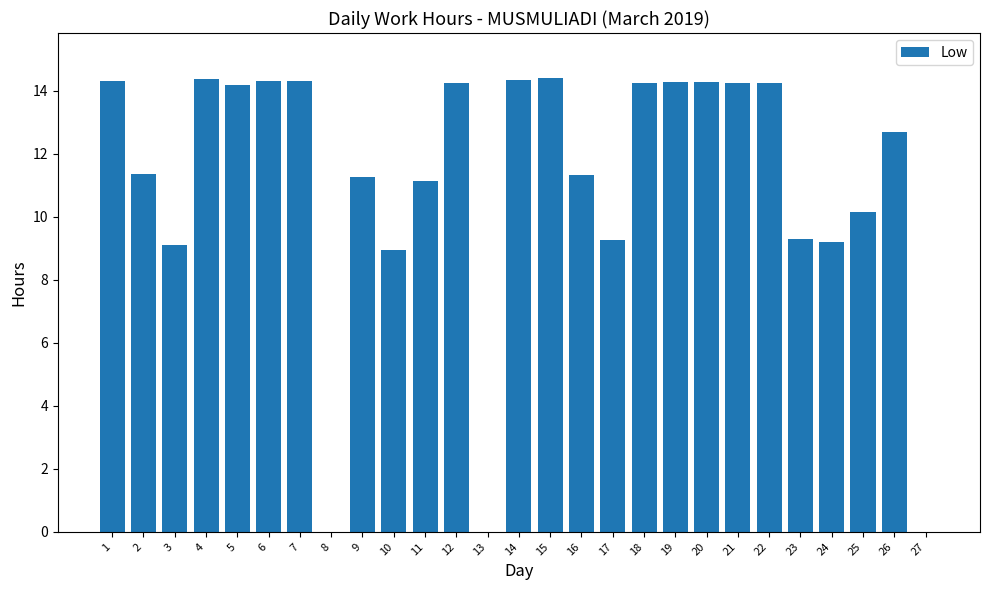

What is the sum of all values?

299.4